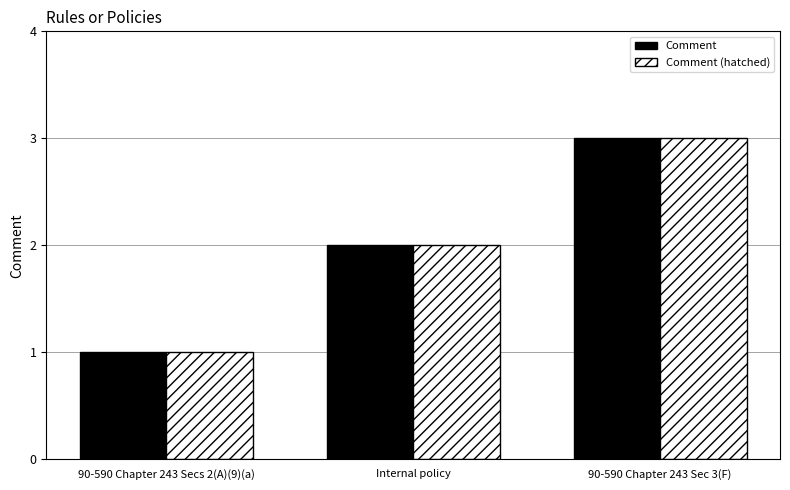

Which category has the lowest value in the Comment (hatched) series?

90-590 Chapter 243 Secs 2(A)(9)(a)